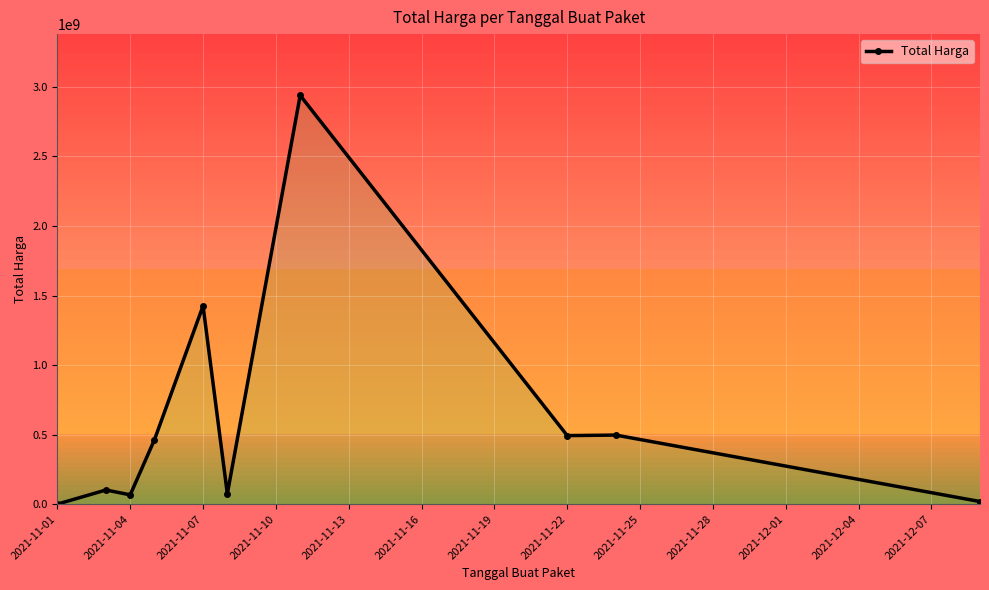

What is the value of the 8th point from the left?

493000000